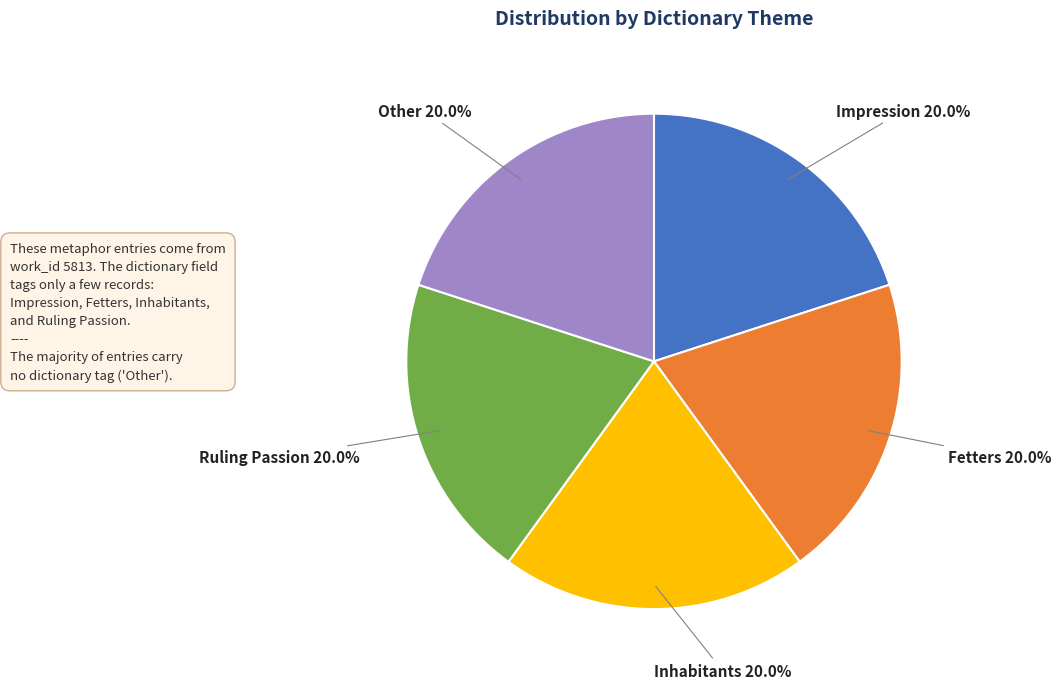

Do Ruling Passion and Fetters together represent more than half of the pie?

No